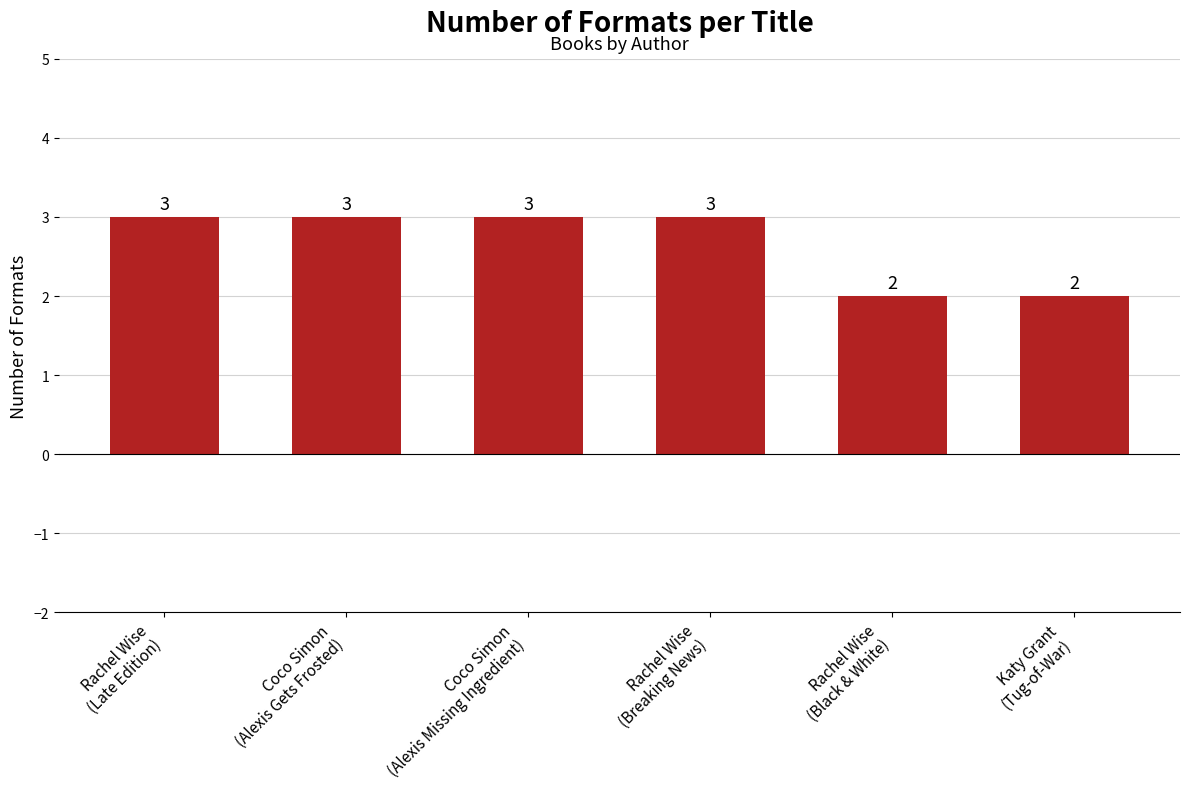

What is the average value?

3